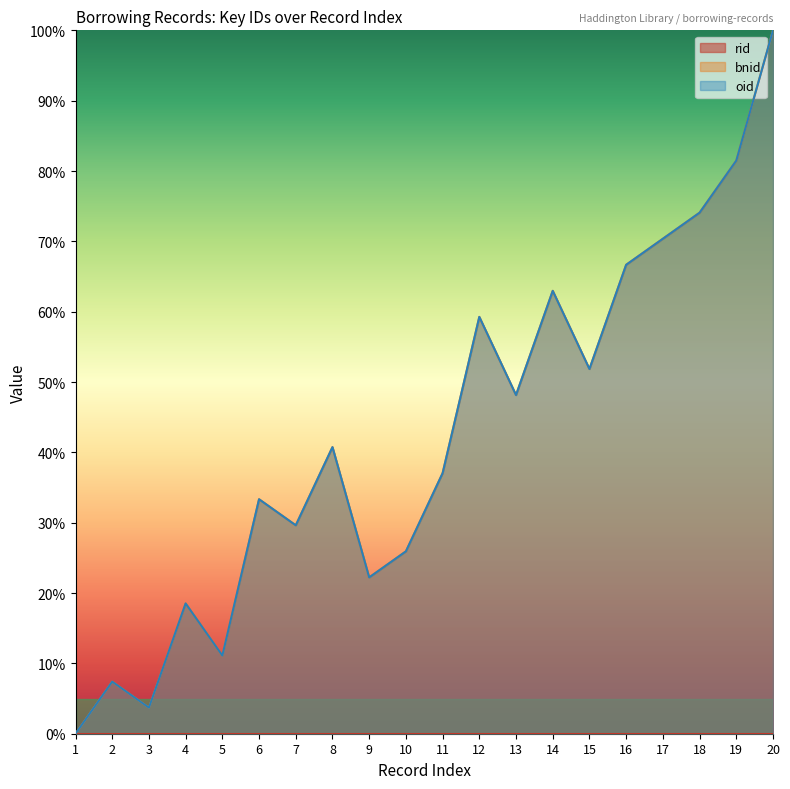

Does the chart have visible grid lines?

No